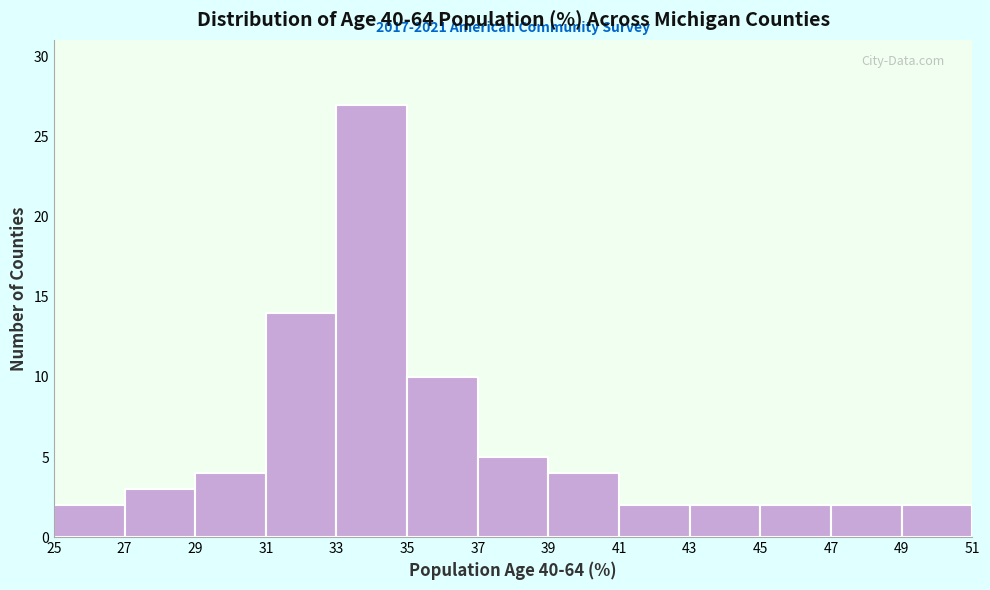

Over which range of the x-axis is the bar tallest?

33 to 35